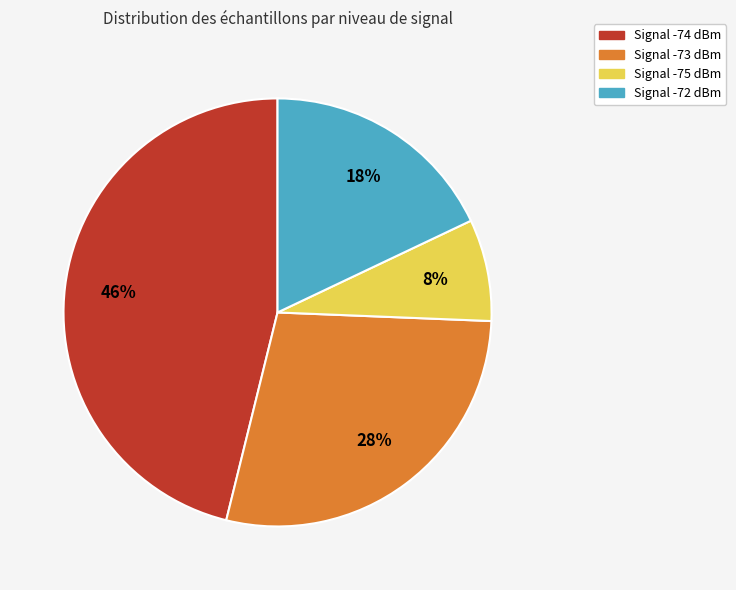

How many slices are in this pie chart?

4